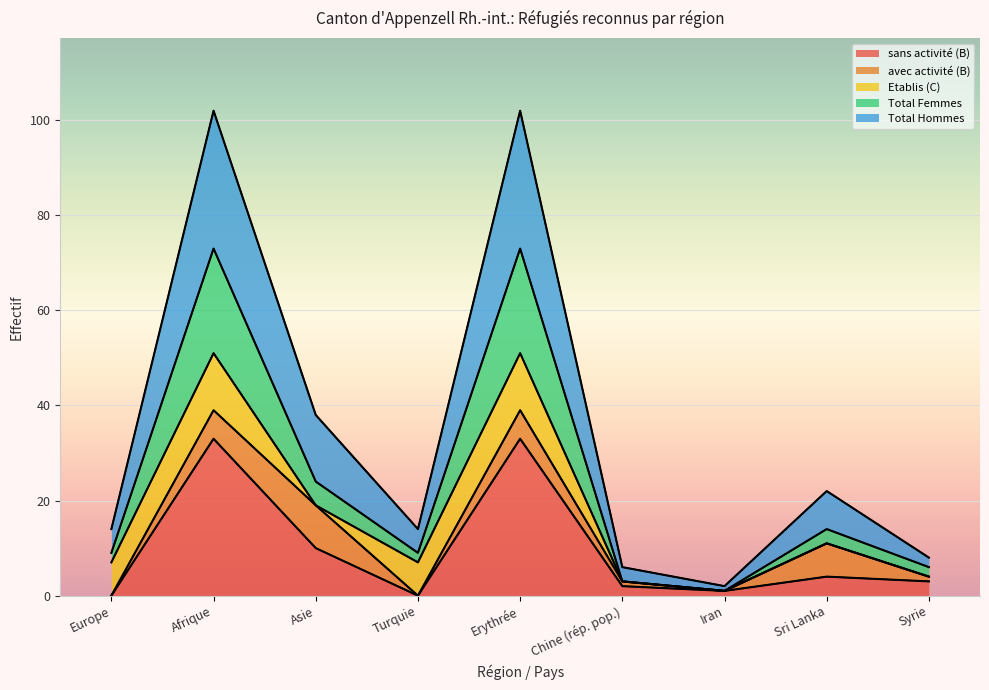

What is the highest value of the sans activité (B) series?

33